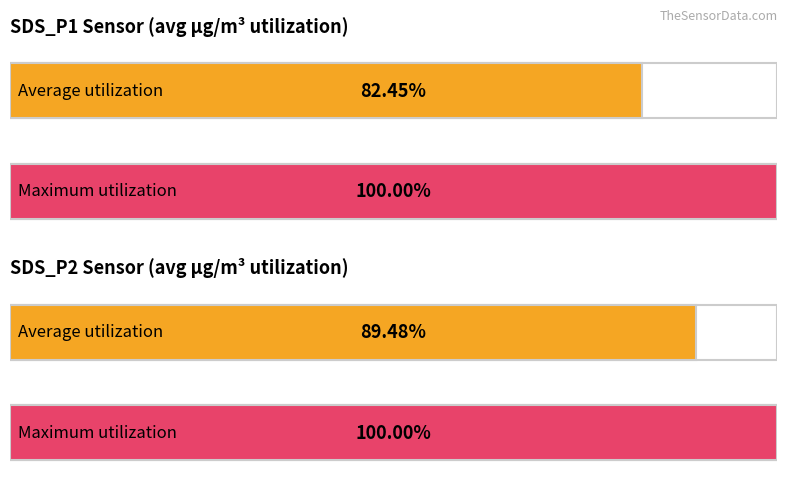

Between 80 and 80, which series saw the biggest shift?

Average utilization